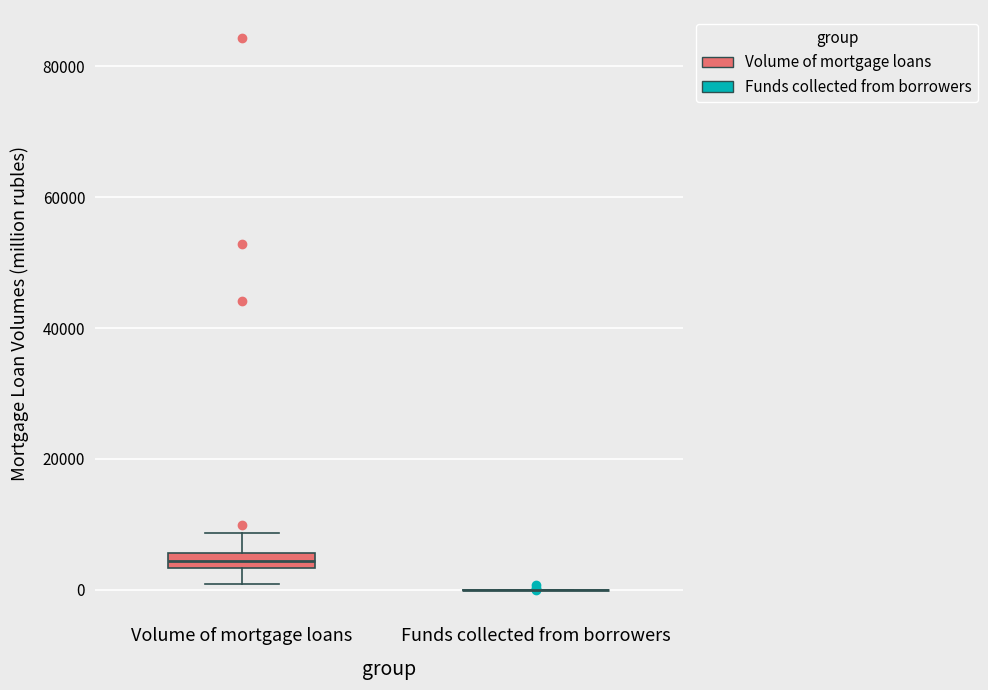

Which box is the tallest, from its lower edge to its upper edge?

Volume of mortgage loans